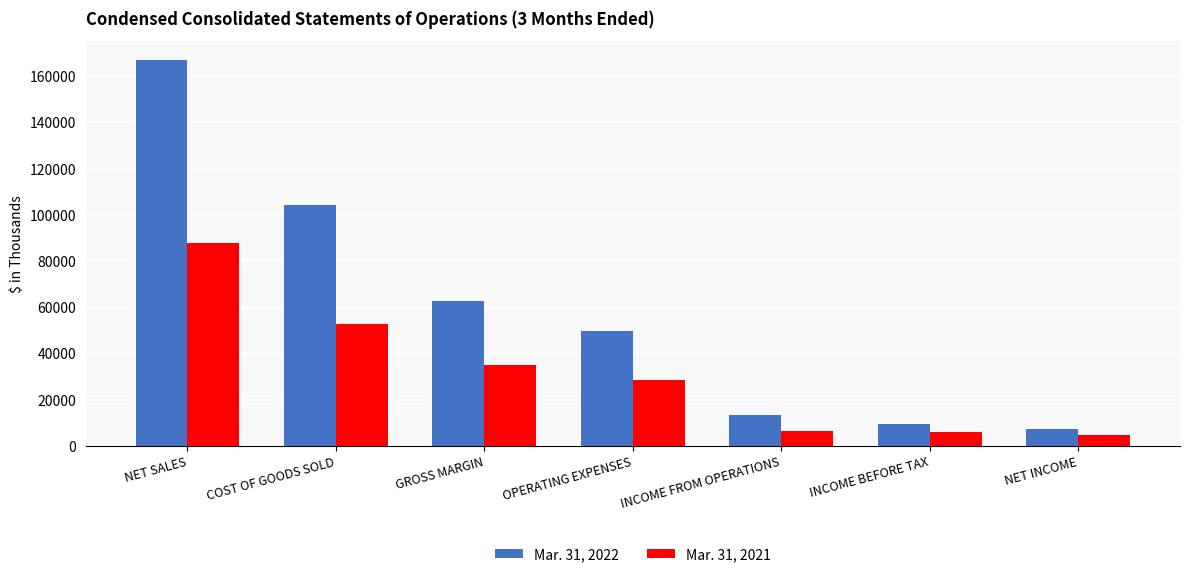

Rank the series by their average value, from highest to lowest.

Mar. 31, 2022, Mar. 31, 2021